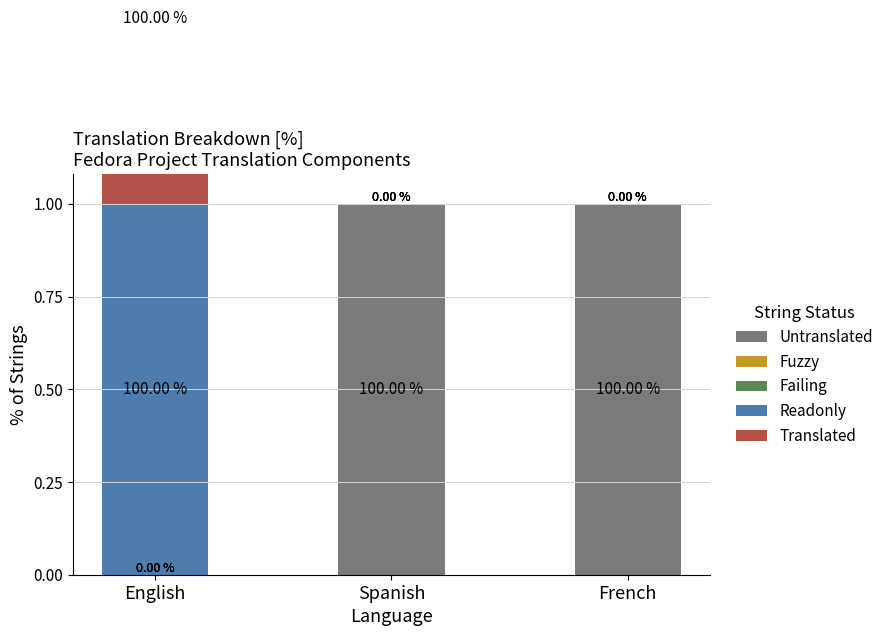

At which category does the chart reach its minimum across all series?

English